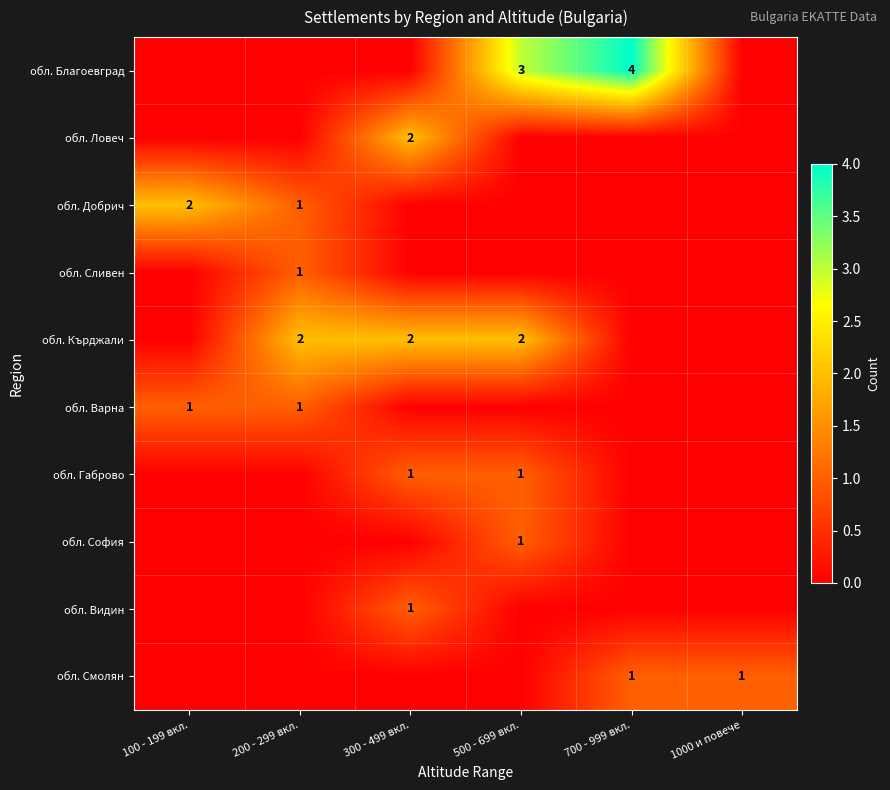

What is the maximum value for обл. Видин?

1